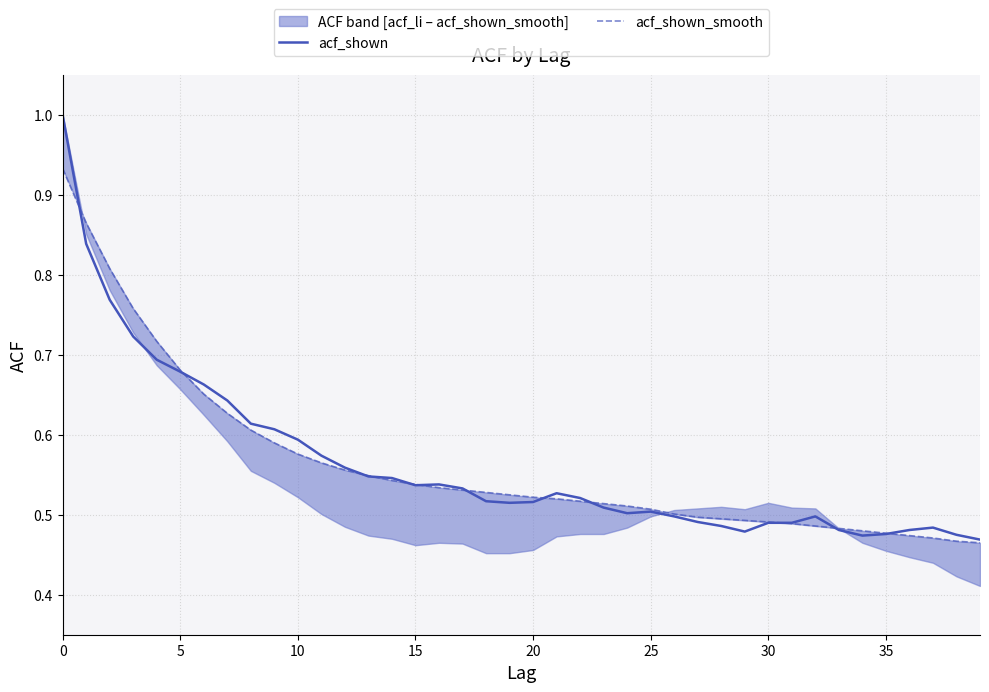

What is the average value of the acf_shown series?

0.6